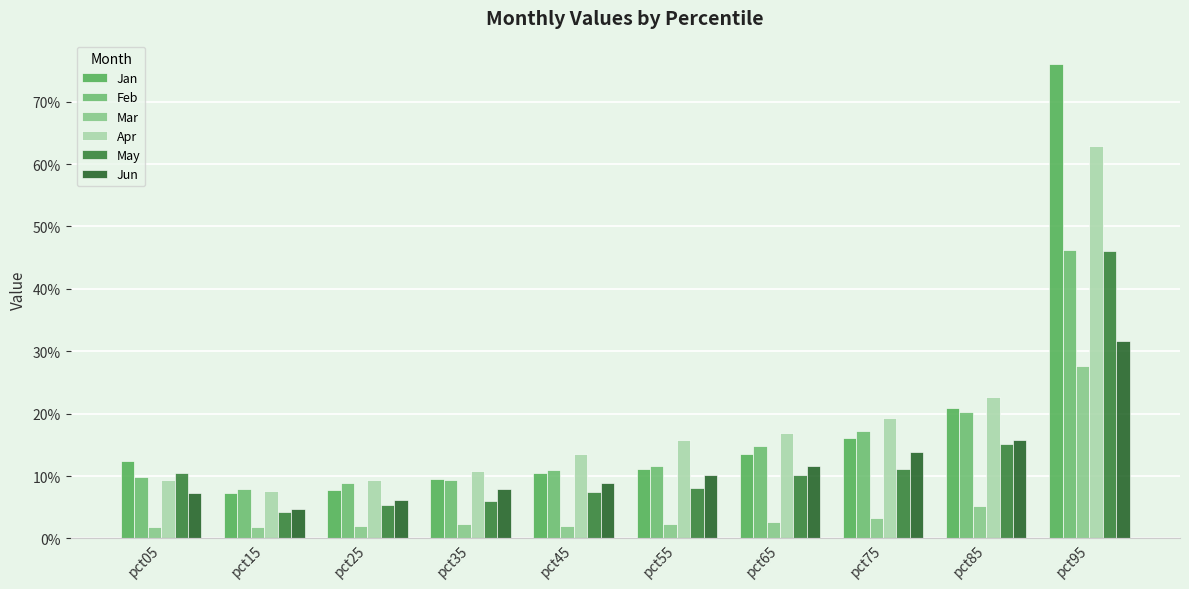

Reading right to left, what are all the values shown in this chart?

Jan: pct95=0.8	pct85=0.2	pct75=0.2	pct65=0.1	pct55=0.1	pct45=0.1	pct35=0.1	pct25=0.1	pct15=0.1	pct05=0.1
Feb: pct95=0.5	pct85=0.2	pct75=0.2	pct65=0.1	pct55=0.1	pct45=0.1	pct35=0.1	pct25=0.1	pct15=0.1	pct05=0.1
Mar: pct95=0.3	pct85=0.1	pct75=0.0	pct65=0.0	pct55=0.0	pct45=0.0	pct35=0.0	pct25=0.0	pct15=0.0	pct05=0.0
Apr: pct95=0.6	pct85=0.2	pct75=0.2	pct65=0.2	pct55=0.2	pct45=0.1	pct35=0.1	pct25=0.1	pct15=0.1	pct05=0.1
May: pct95=0.5	pct85=0.2	pct75=0.1	pct65=0.1	pct55=0.1	pct45=0.1	pct35=0.1	pct25=0.1	pct15=0.0	pct05=0.1
Jun: pct95=0.3	pct85=0.2	pct75=0.1	pct65=0.1	pct55=0.1	pct45=0.1	pct35=0.1	pct25=0.1	pct15=0.0	pct05=0.1